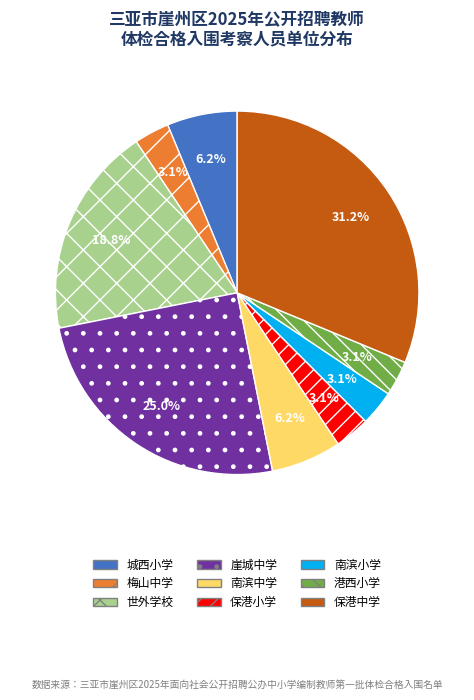

Is there any slice that represents more than half of the pie?

No